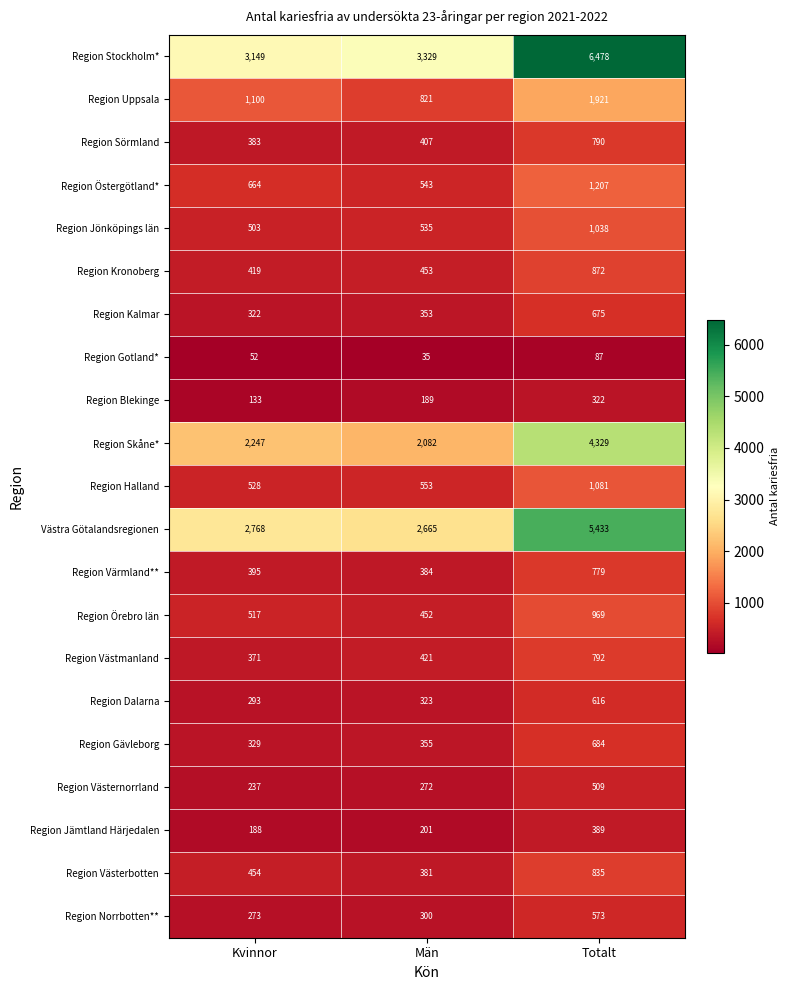

What is the difference between the maximum and minimum values in the Region Blekinge series?

189